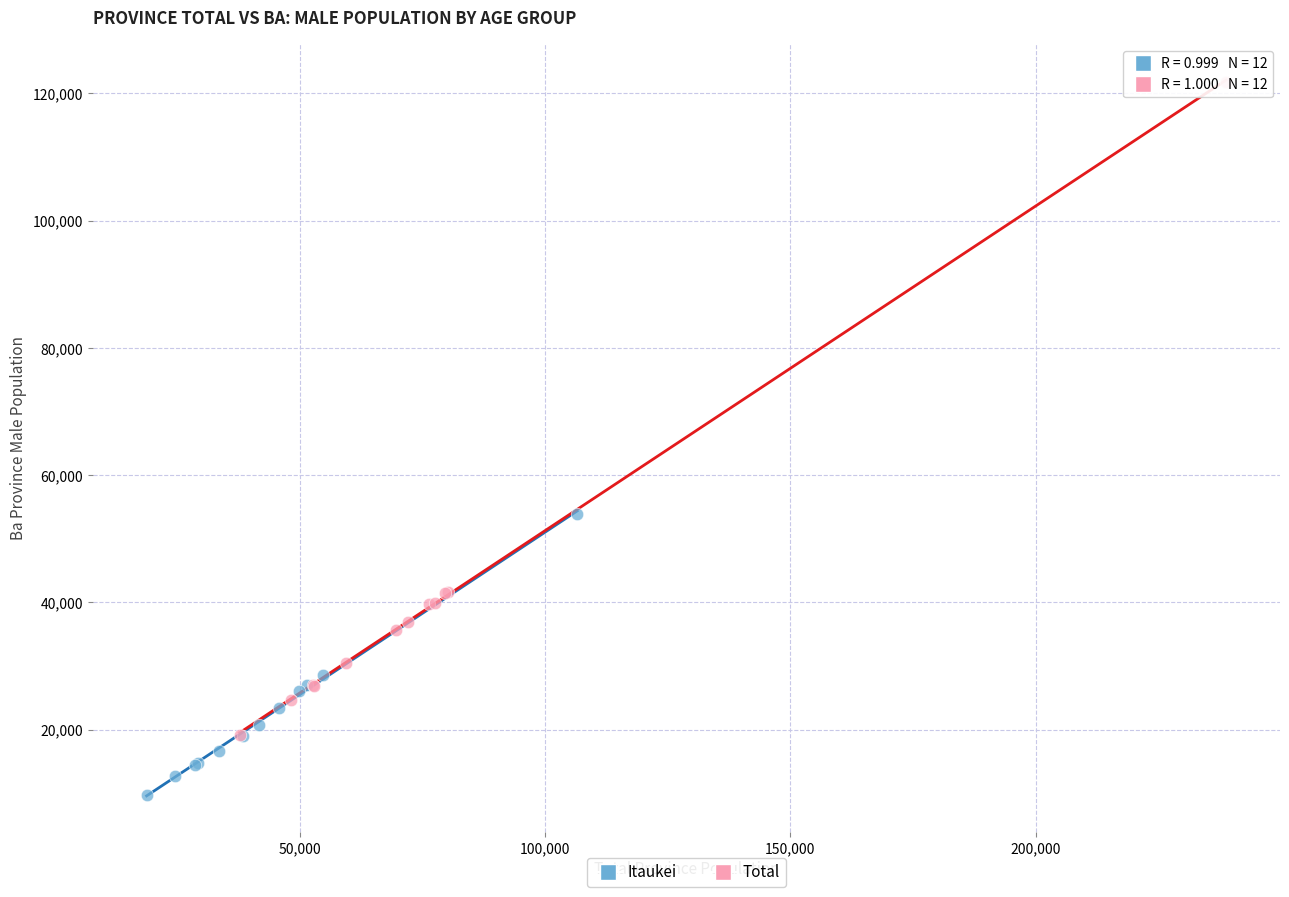

Which series has the largest Y range (max minus min)?

Total